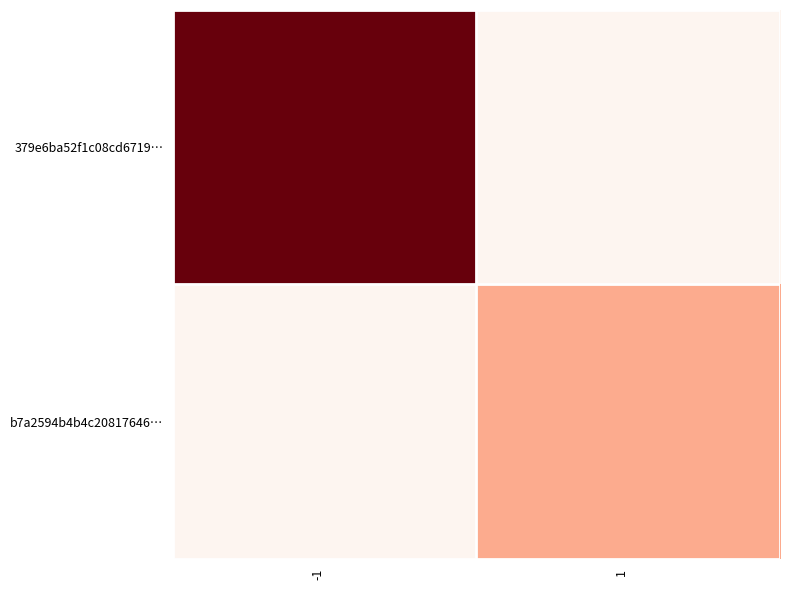

At which label does b7a2594b4b4c20817646… reach its peak?

-1